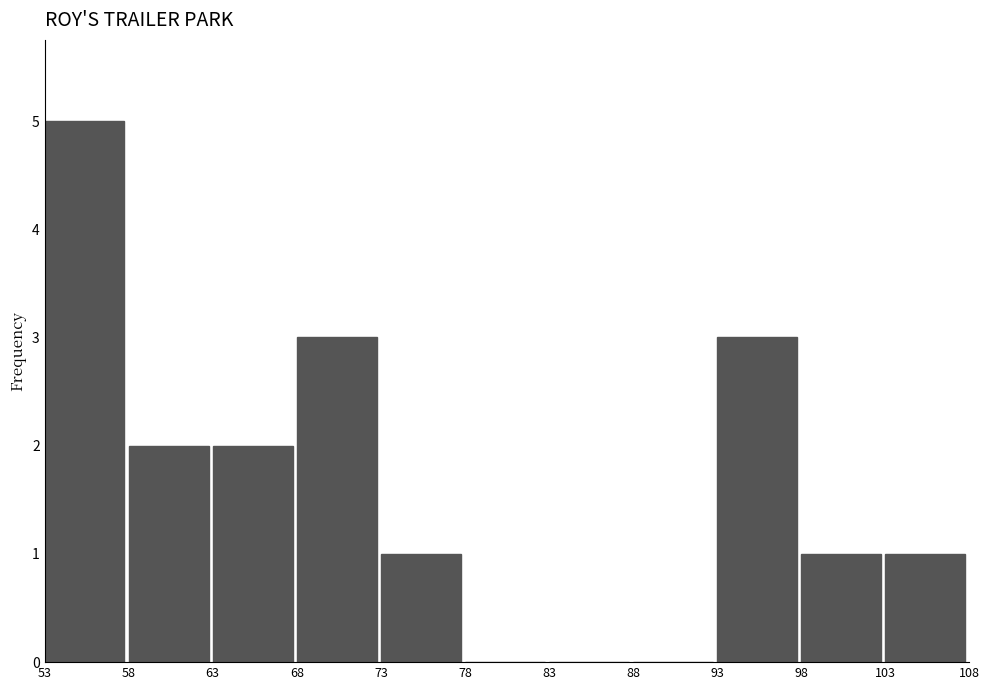

Reading left to right, transcribe this chart: for each bar, give the range it covers on the x-axis and its height. The values are not printed on the chart, so give them approximately, as read against the axis.

53 to 58: 5
58 to 63: 2
63 to 68: 2
68 to 73: 3
73 to 78: 1
78 to 83: 0
83 to 88: 0
88 to 93: 0
93 to 98: 3
98 to 103: 1
103 to 108: 1